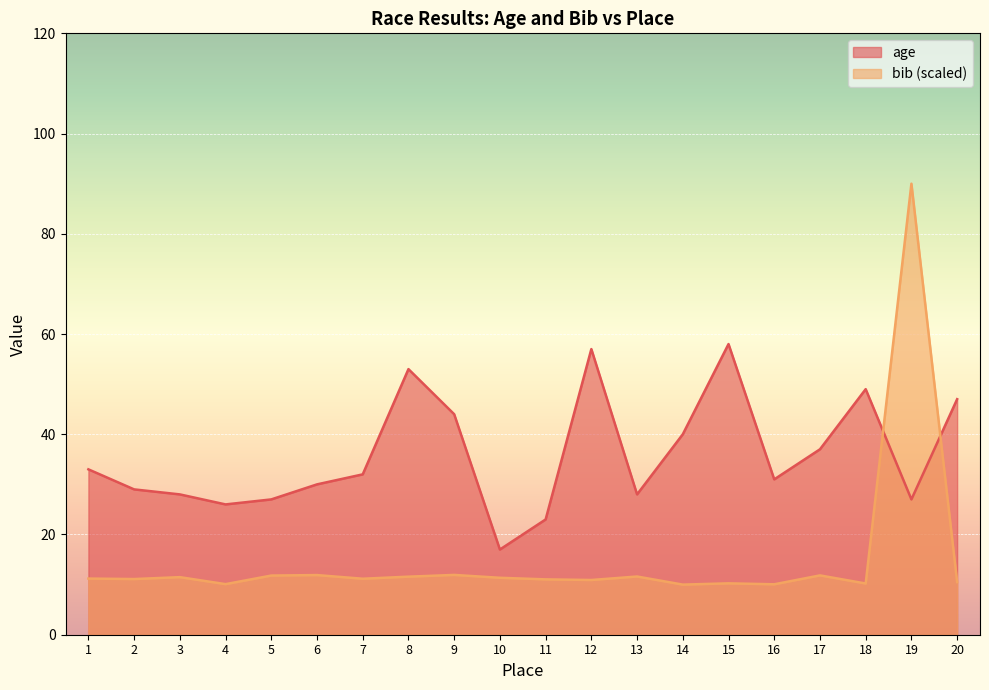

How many data points in age are less than 32?

10